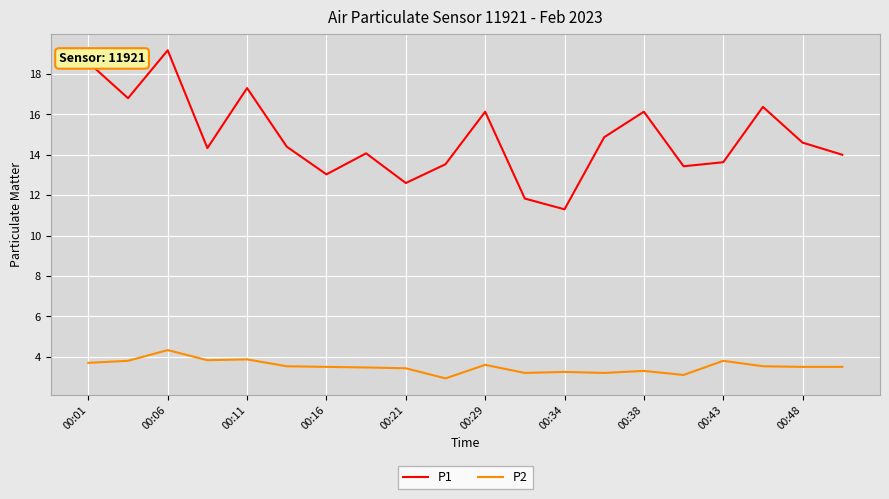

True or false: P1 and P2 intersect in this chart.

False